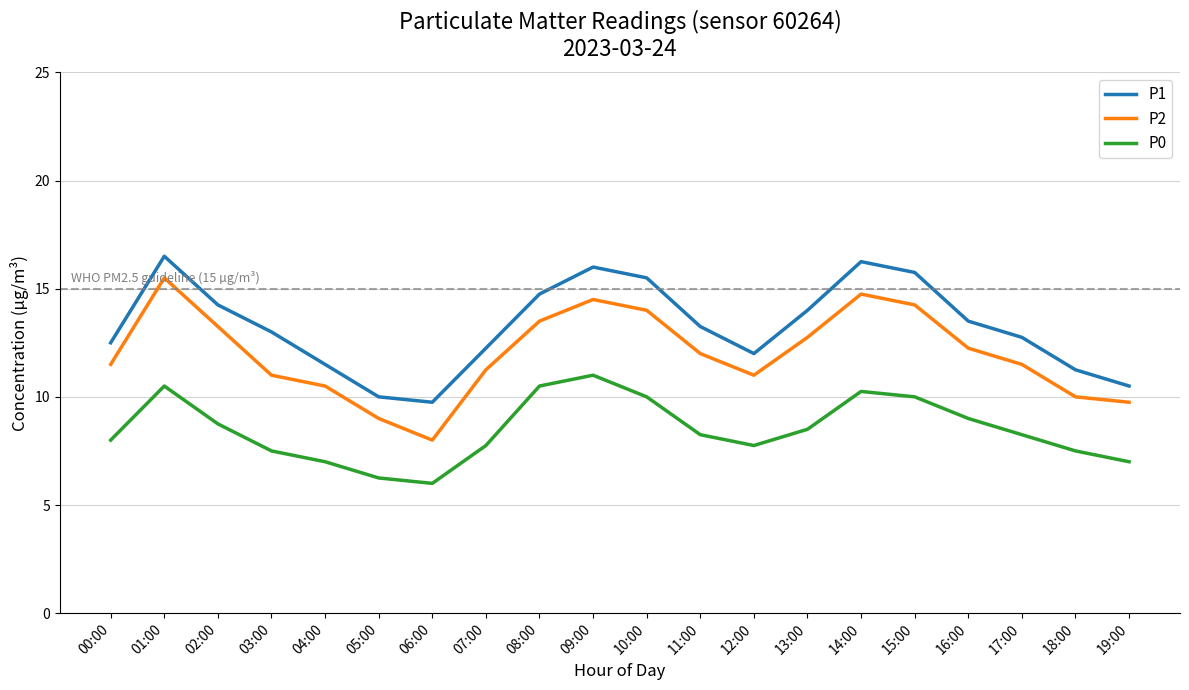

How many values in the P2 series are below 12?

10